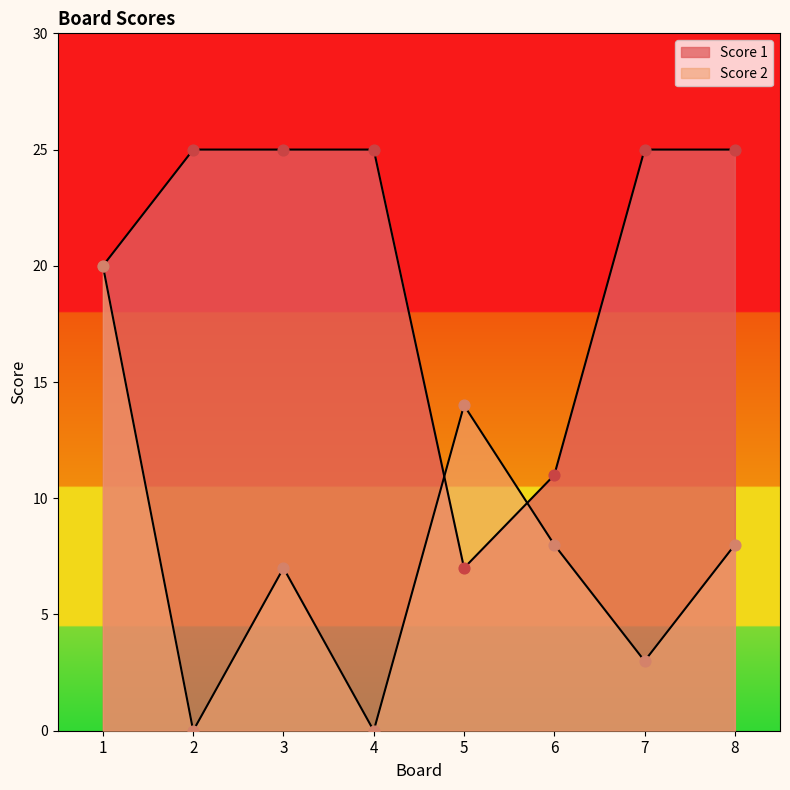

Which series reaches the maximum Y coordinate?

Score 1